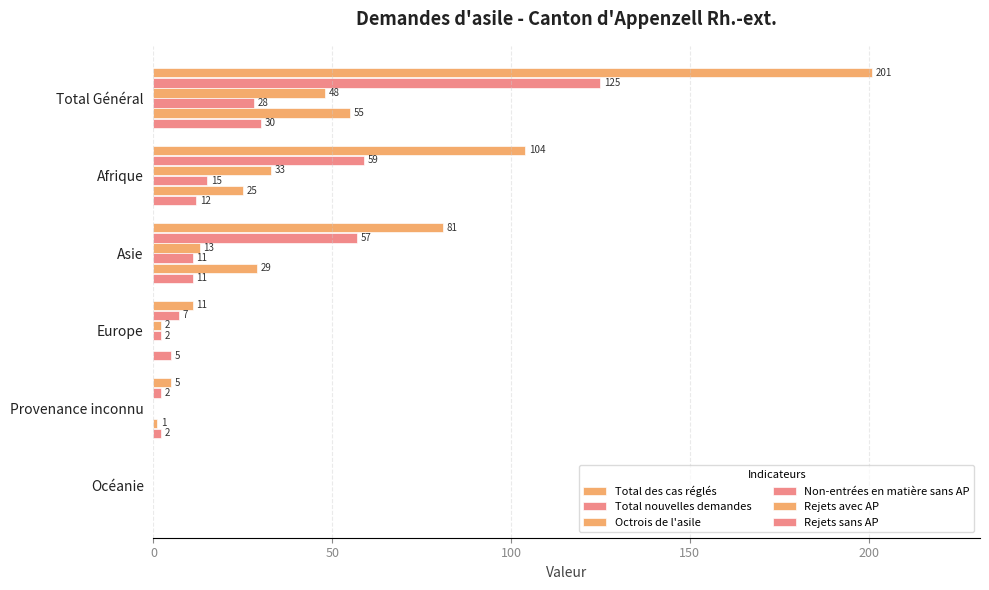

Reading left to right, what are all the values shown in this chart?

Total des cas réglés: 201	104	81	11	5	0
Total nouvelles demandes: 125	59	57	7	2	0
Octrois de l'asile: 48	33	13	2	0	0
Non-entrées en matière sans AP: 28	15	11	2	0	0
Rejets avec AP: 55	25	29	0	1	0
Rejets sans AP: 30	12	11	5	2	0